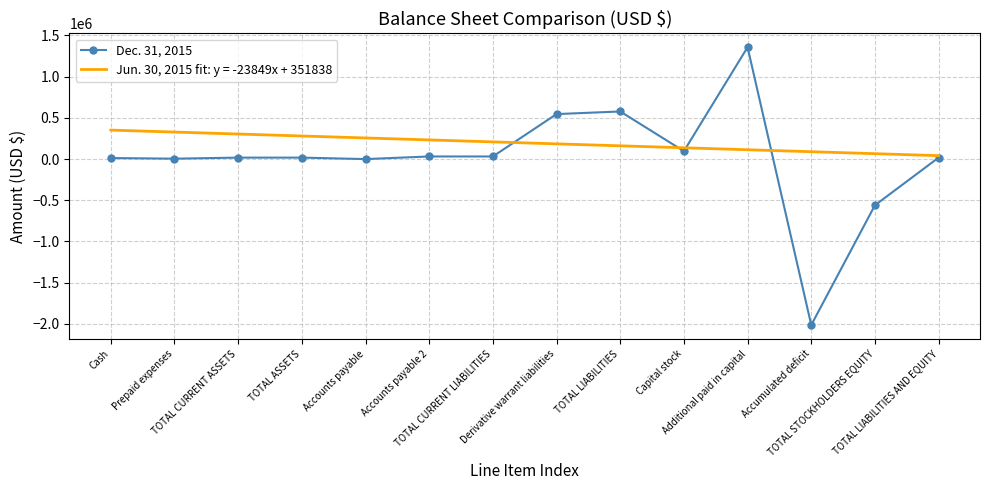

Which series has the largest total across all categories?

Jun. 30, 2015 fit: y = -23849x + 351838